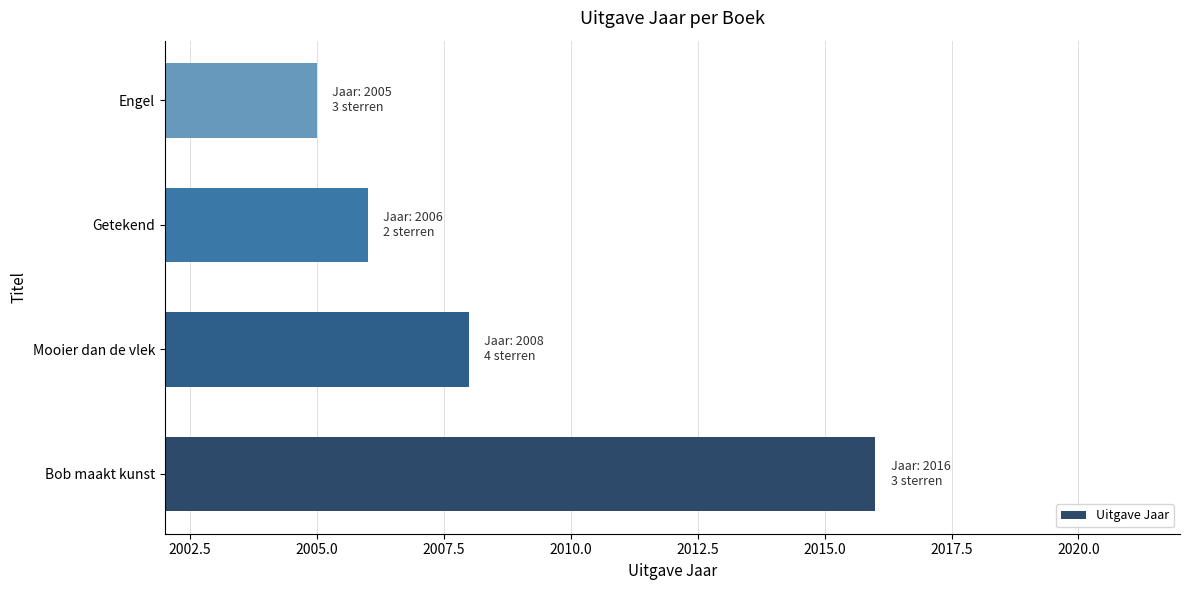

Which label corresponds to the largest value in the chart?

Bob maakt kunst